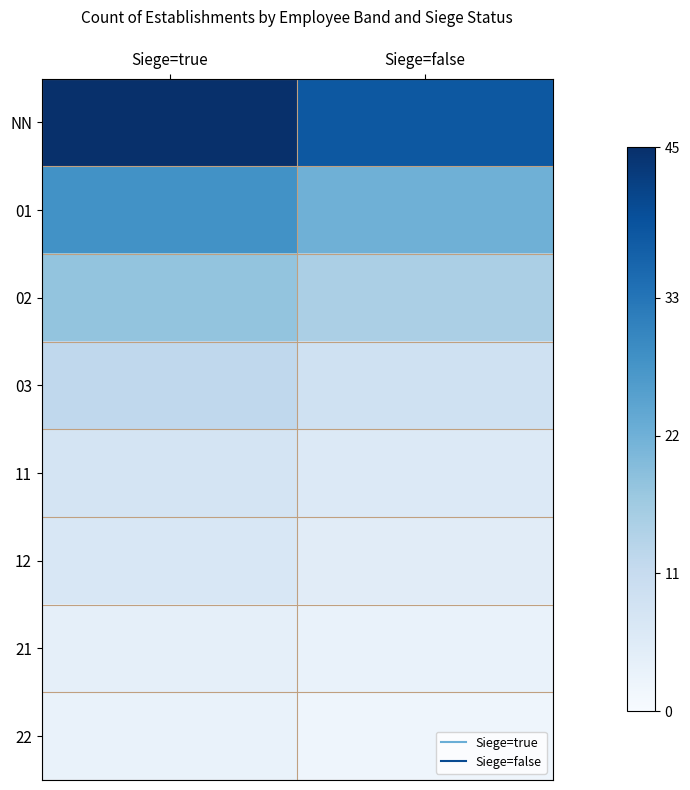

Rank the series by their maximum value, from highest to lowest.

NN, 01, 02, 03, 11, 12, 21, 22